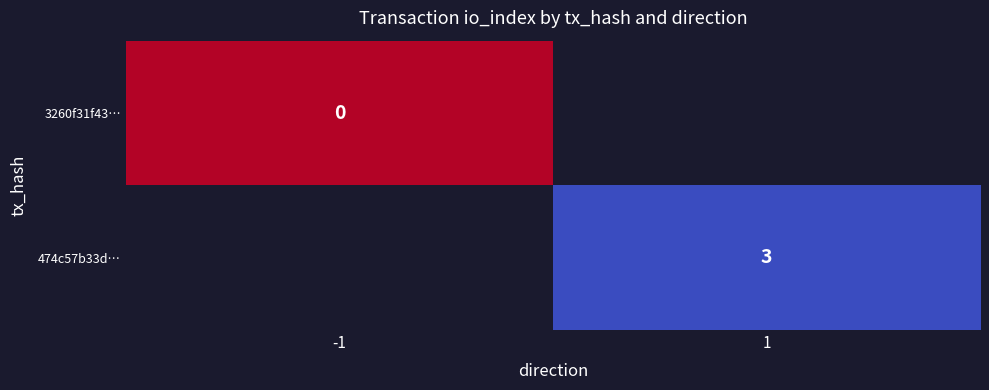

Count the number of data series in this chart.

2